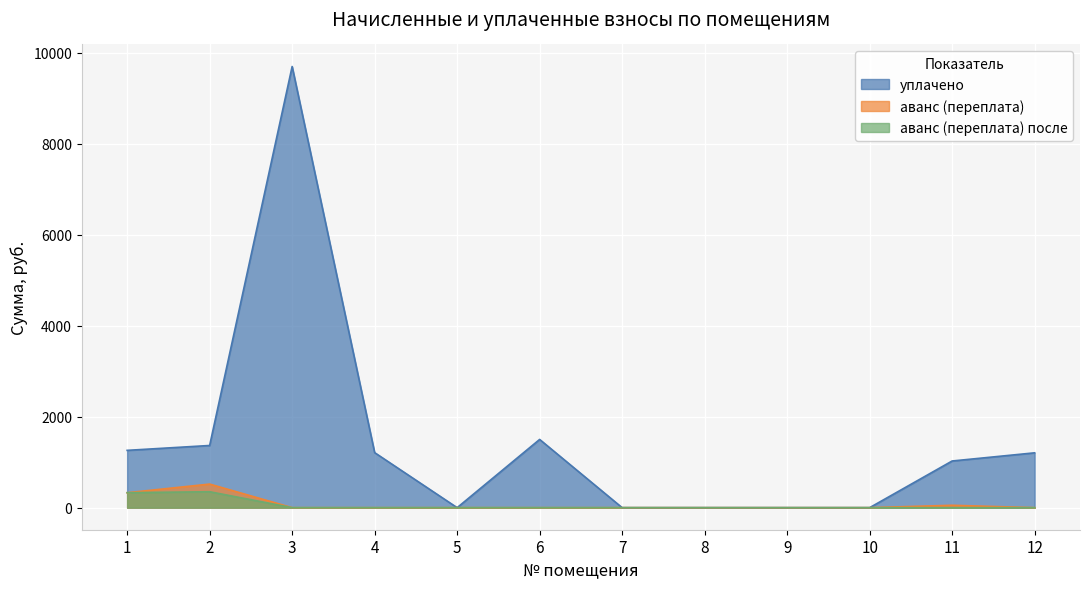

Between 1 and 8, which is larger?

1